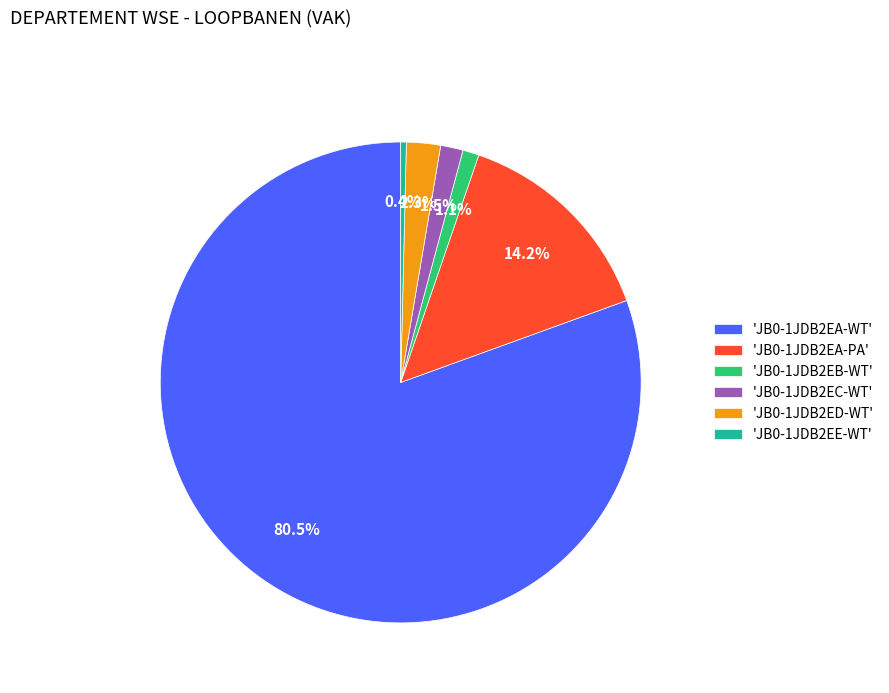

What is the smallest slice in the pie chart?

'JB0-1JDB2EE-WT'